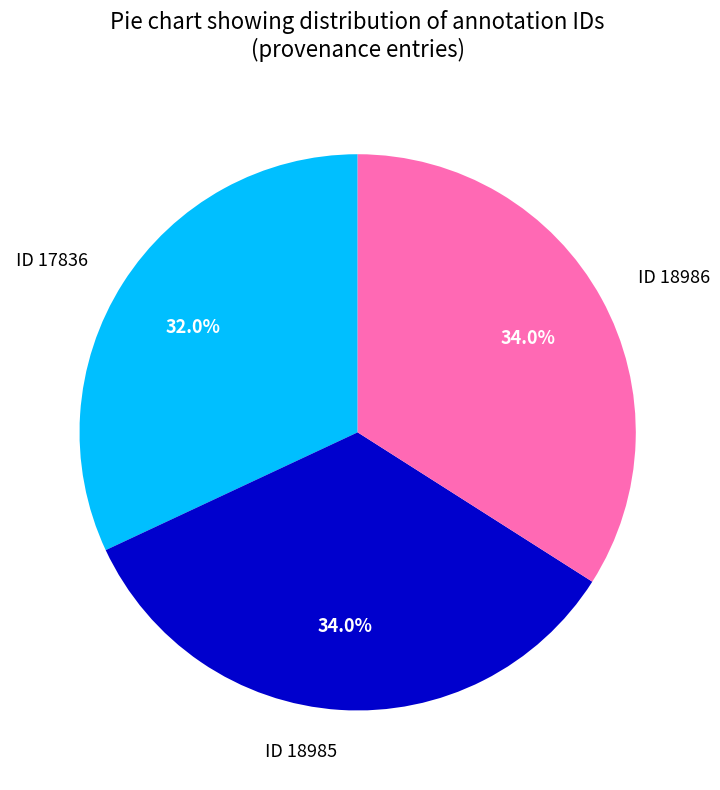

Which category has the smallest portion of the pie?

ID 17836